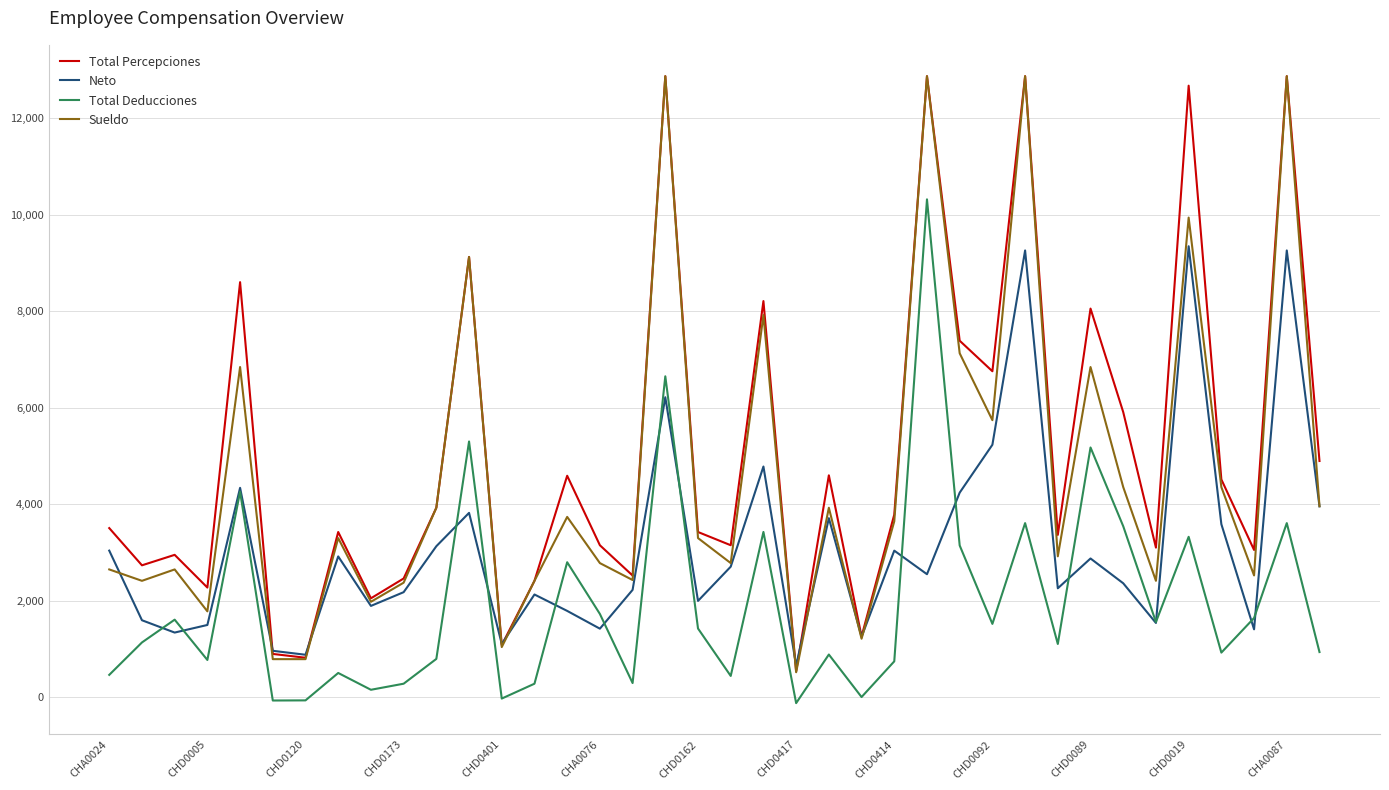

Which series has the largest range (max minus min)?

Sueldo